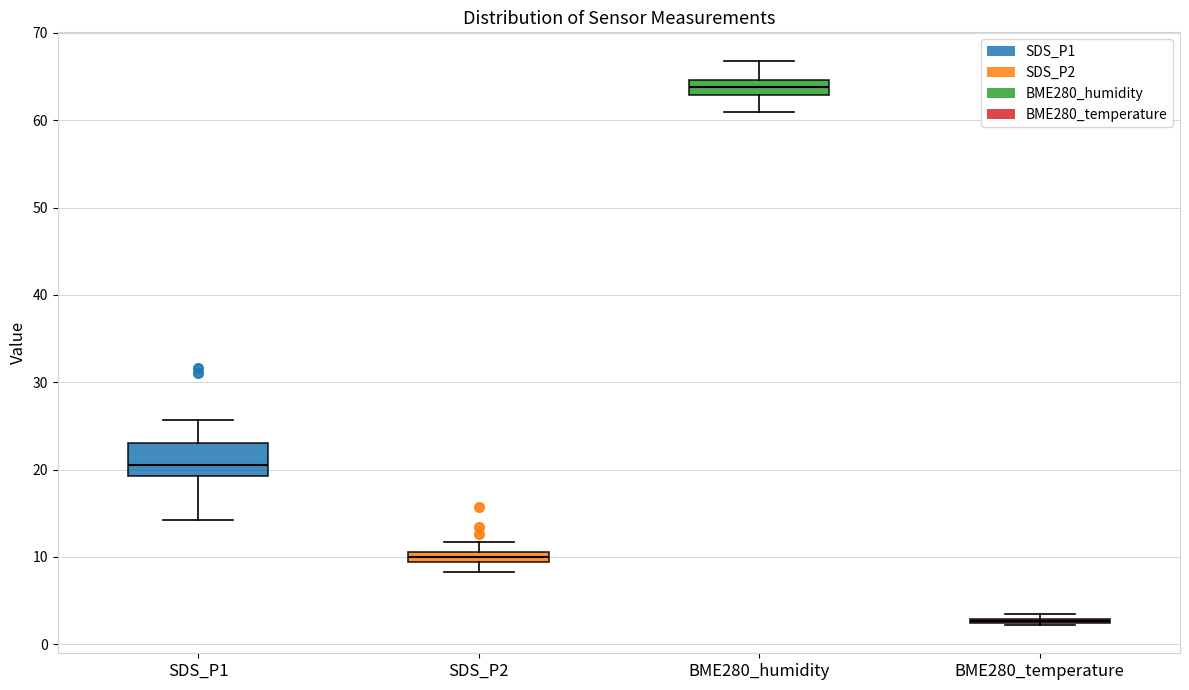

Which box is the tallest, from its lower edge to its upper edge?

SDS_P1